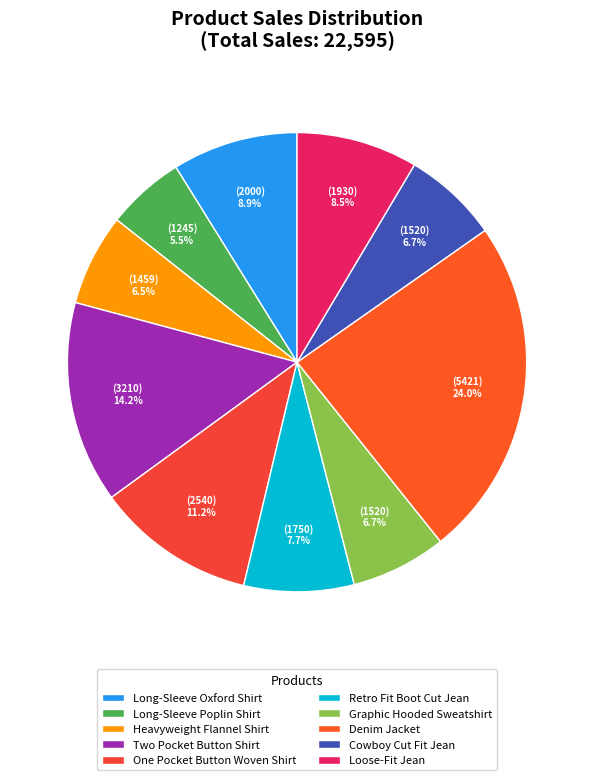

Does Denim Jacket account for over 50% of the chart?

No